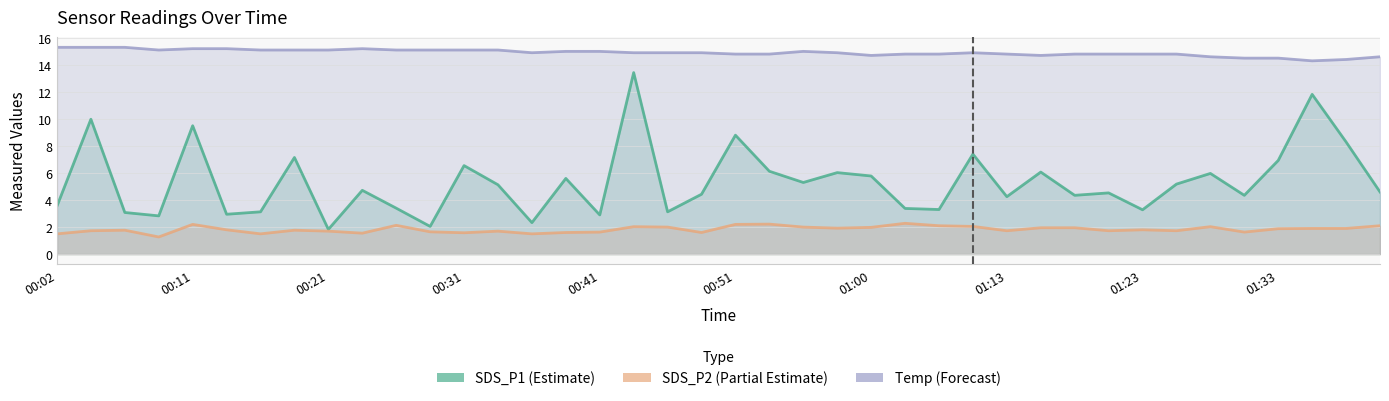

What is the label of the 8th point from the left?

00:19